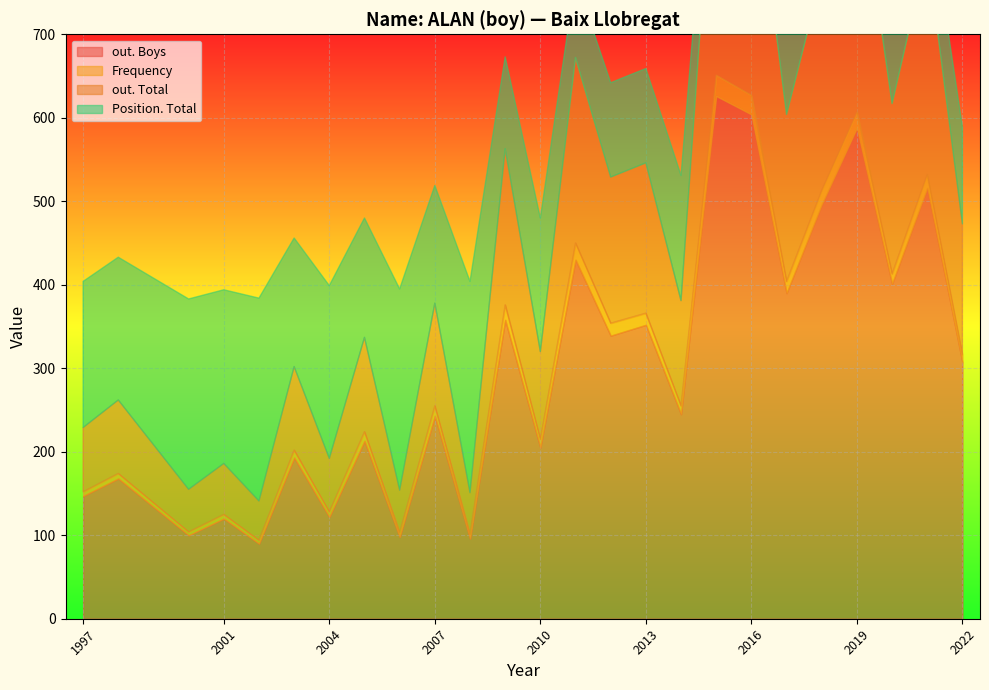

At which label does out. Total reach its peak?

2015